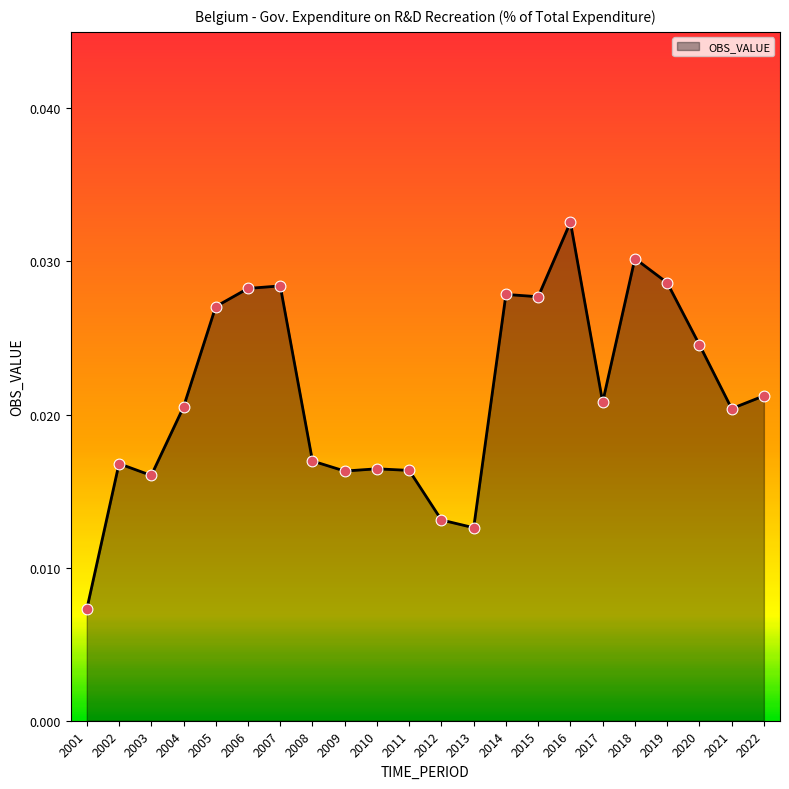

Which has a higher value, 2006 or 2012?

2006